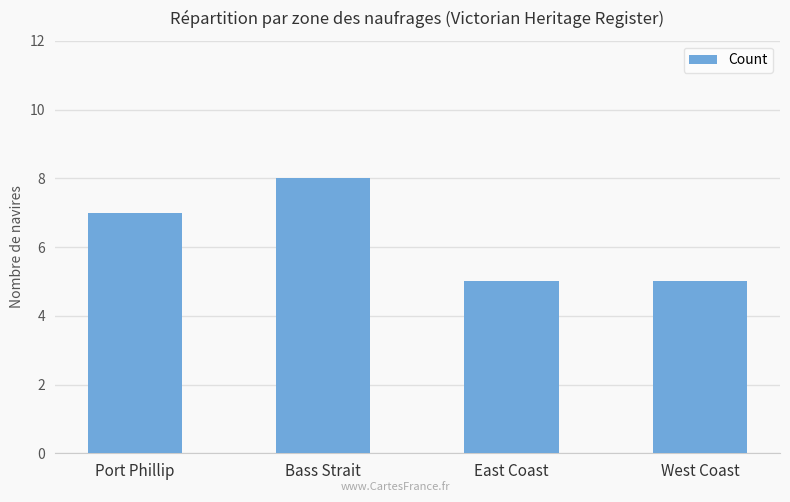

What is the difference between the maximum and second lowest values?

3